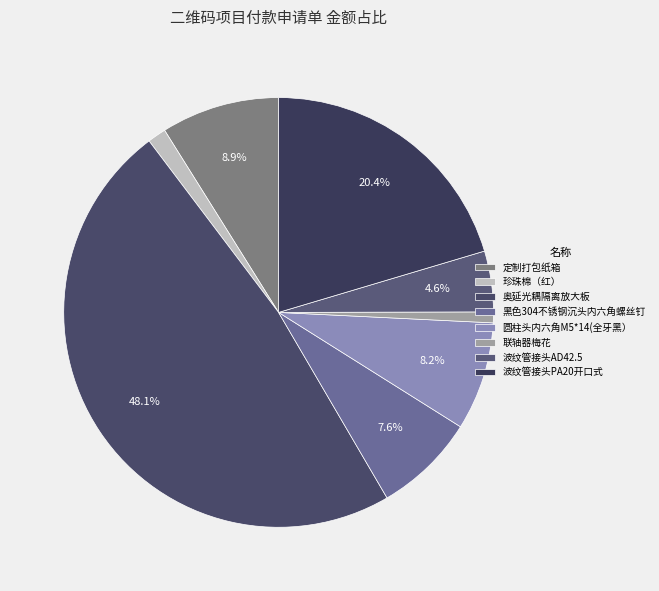

How many segments does this pie chart have?

8